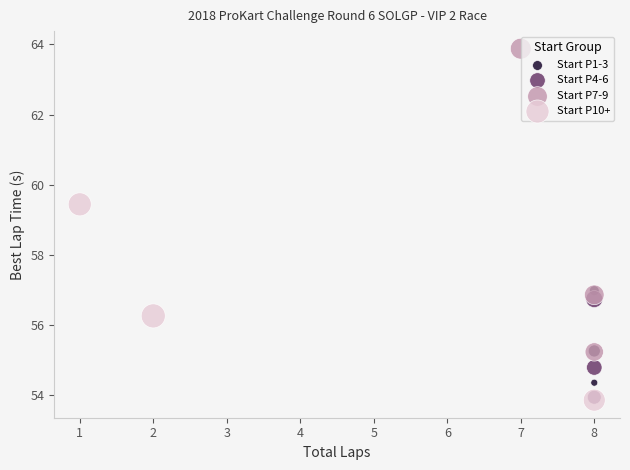

Which series contains the highest Y value?

Start P7-9